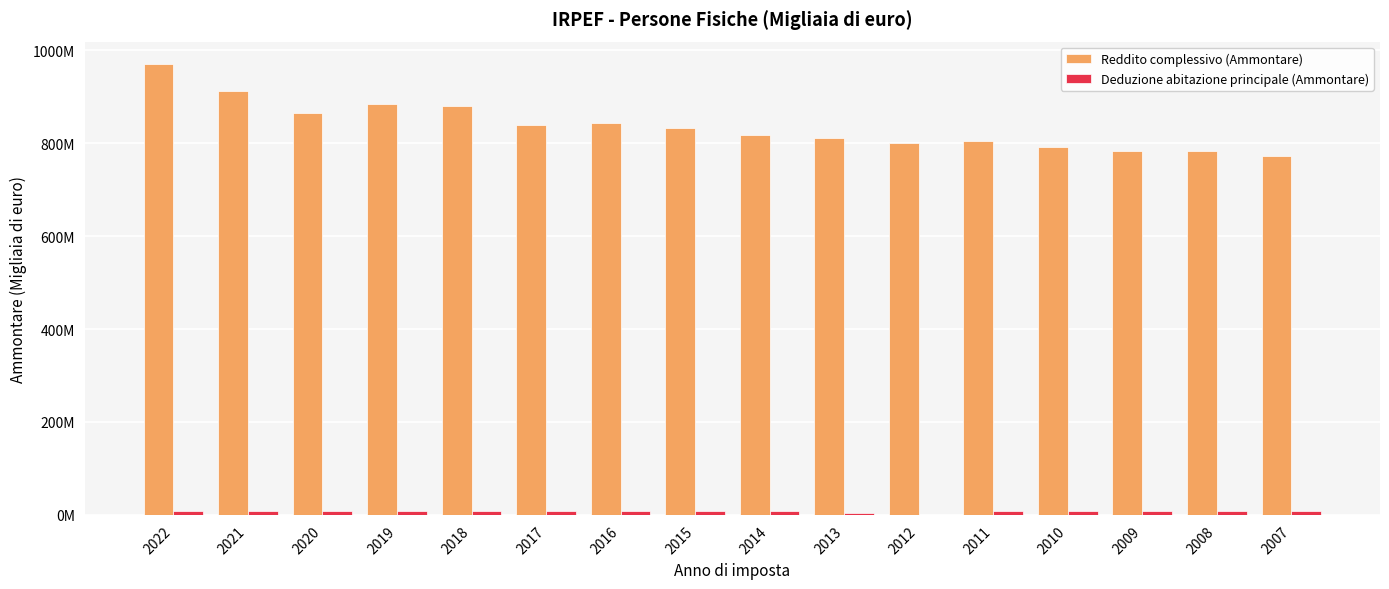

How many distinct data groups are displayed?

2